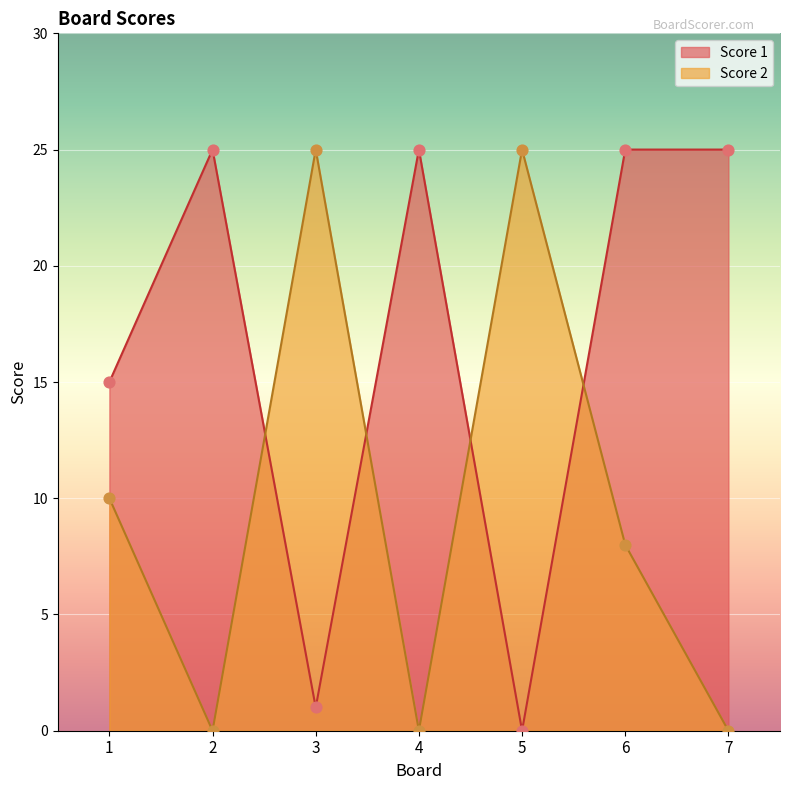

At how many categories does at least one series exceed 21?

6